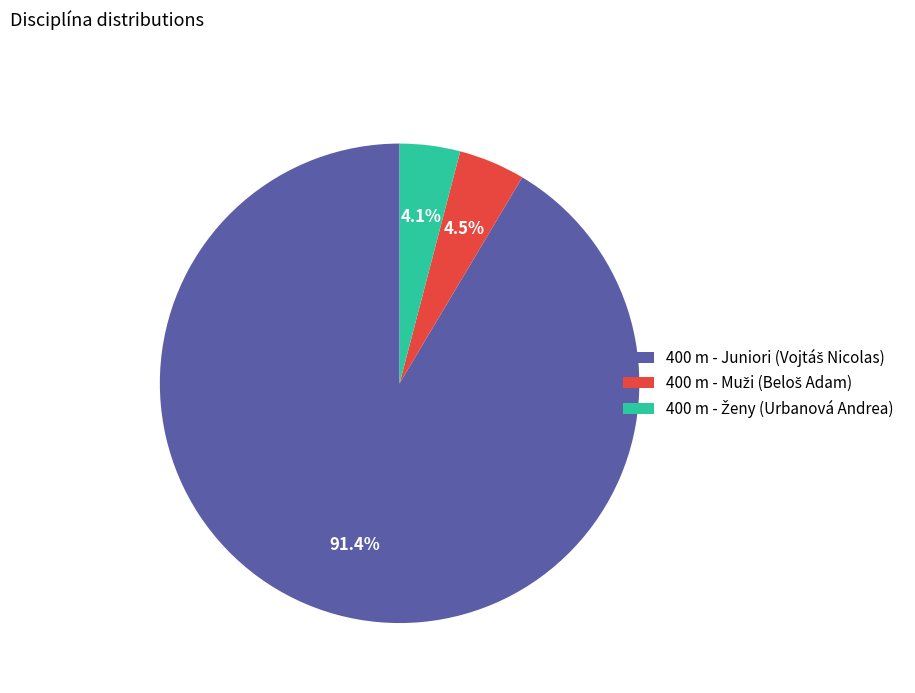

Is there a majority slice in this chart?

Yes